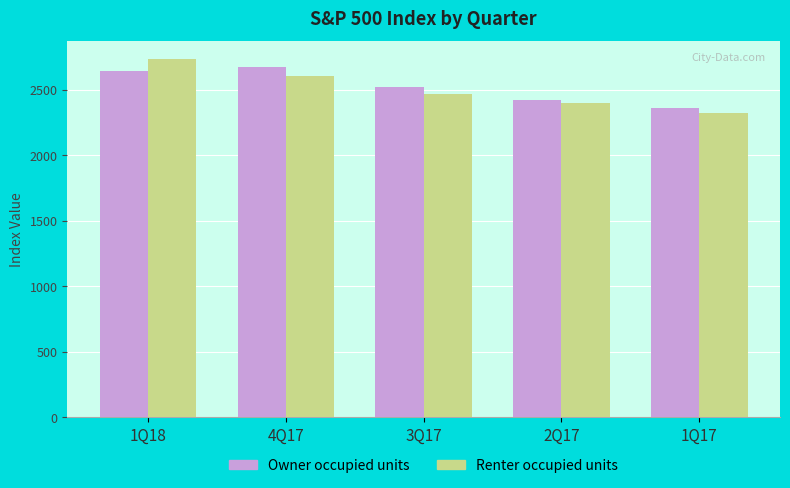

How many distinct data groups are displayed?

2